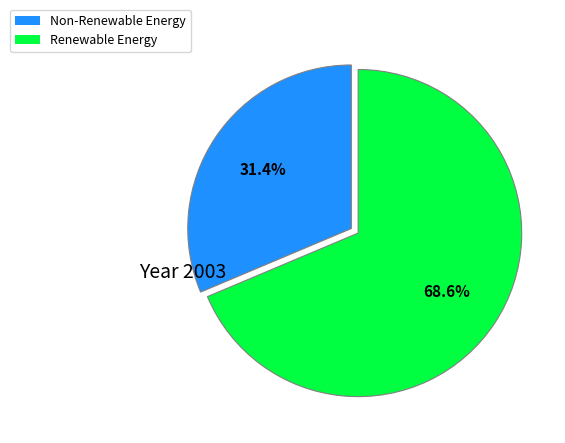

Is there a majority slice in this chart?

Yes